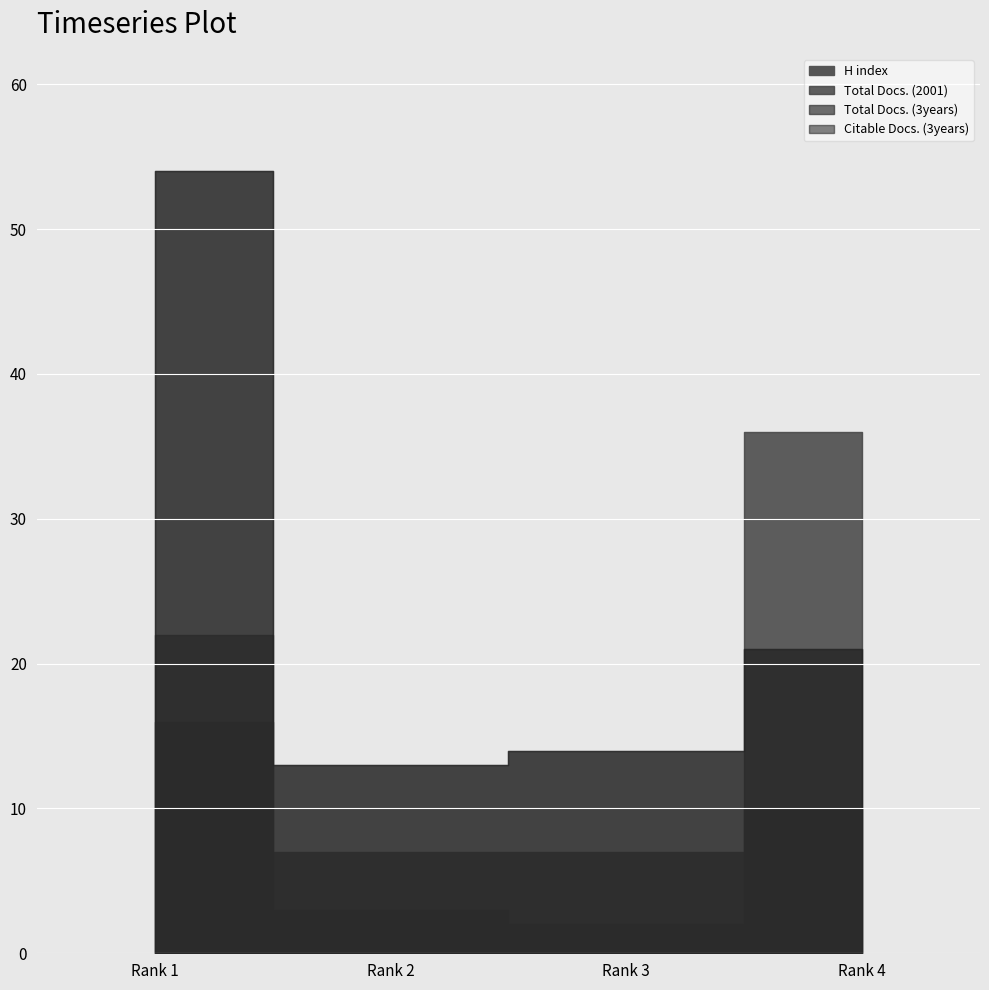

Where is Total Docs. (2001) nearest to the value 19?

1